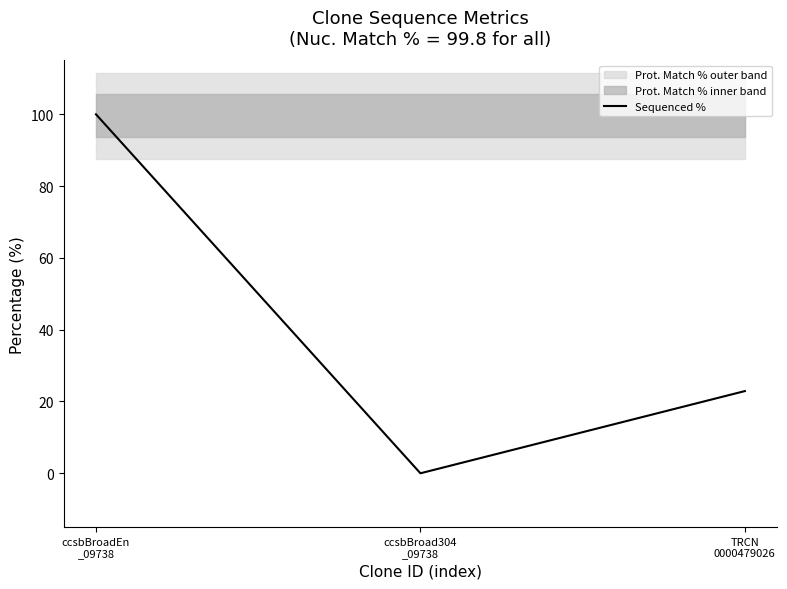

Between ccsbBroad304
_09738 and ccsbBroadEn
_09738, which is larger?

ccsbBroadEn
_09738